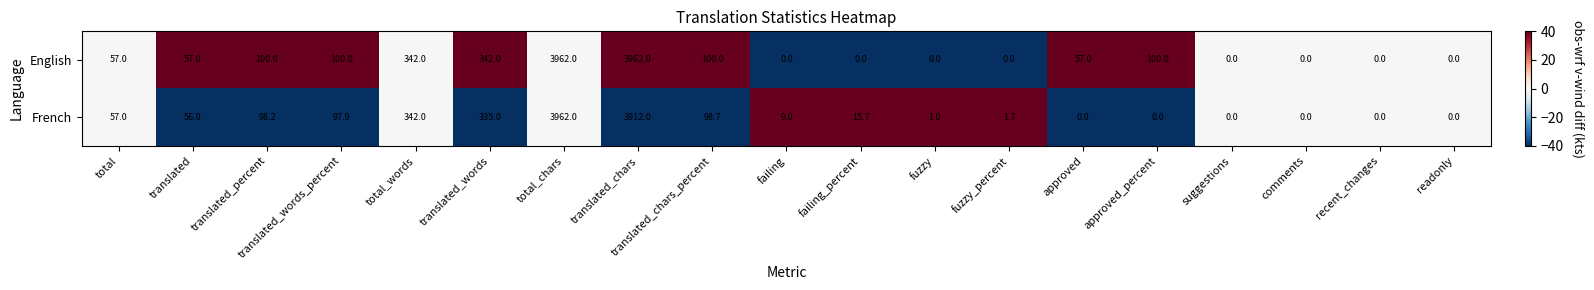

How many values in the French series exceed 15?

10